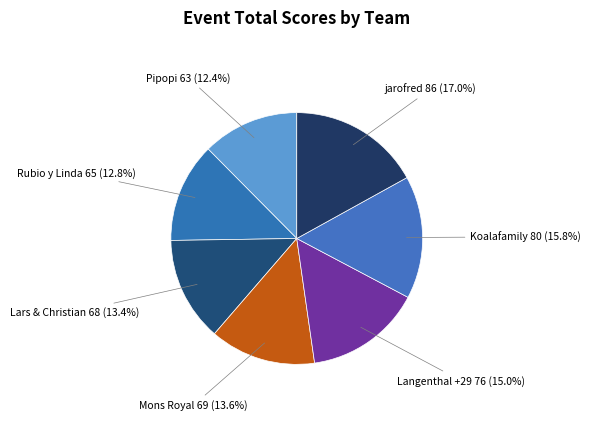

Which has a higher value, Mons Royal or Rubio y Linda?

Mons Royal